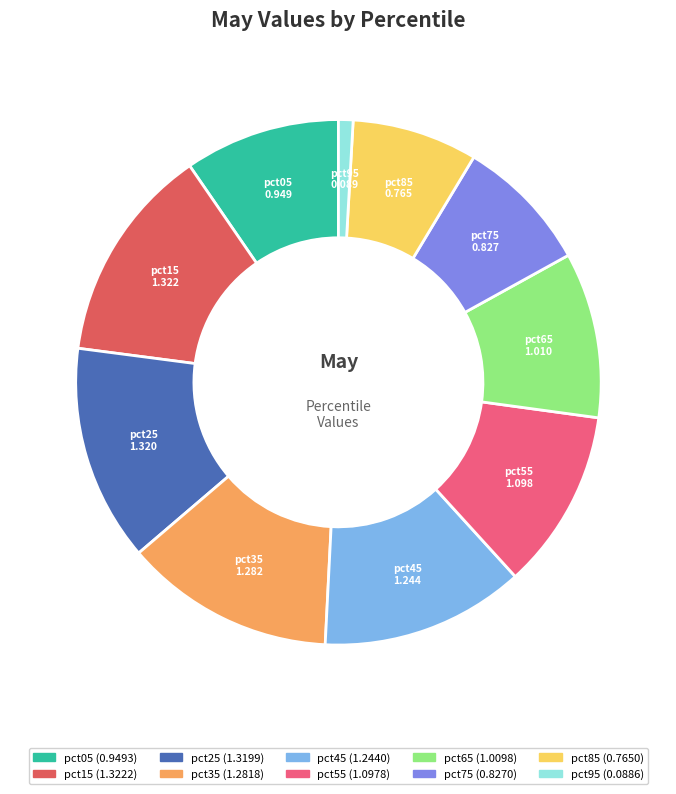

Which slice is the smallest?

pct95